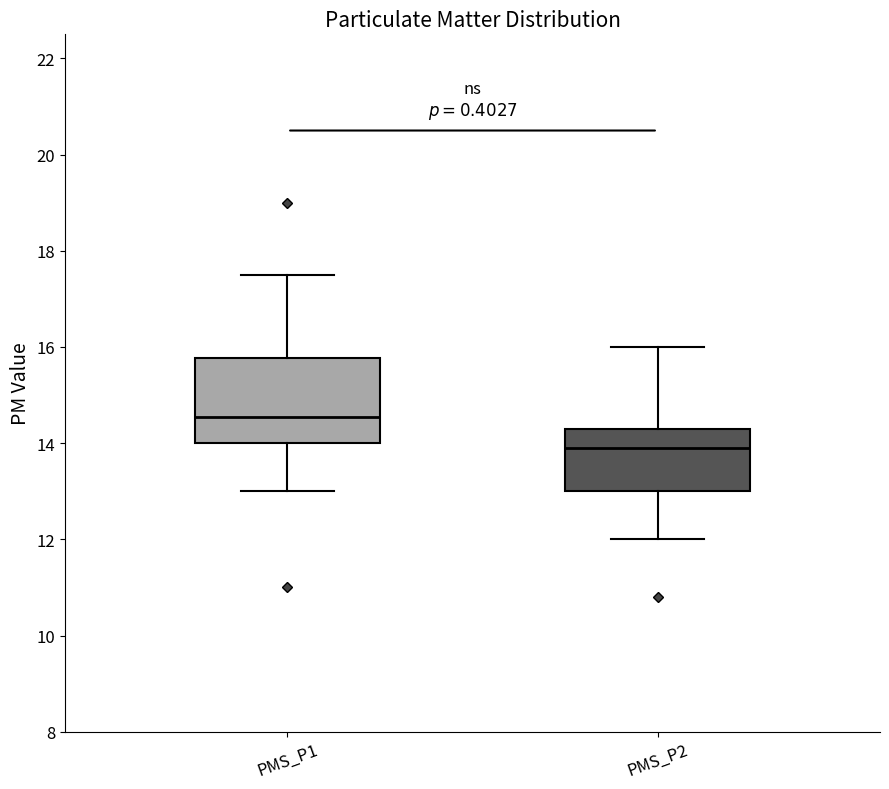

Reading left to right, transcribe this box plot: for each box, give where its median line is, the range the box spans, and where its two whiskers end, as read against the y-axis. The values are not printed on the chart, so give them approximately, as read against the axis.

PMS_P1: median 14.6, box 14.0 to 15.8, whiskers 13.0 to 17.6
PMS_P2: median 14.0, box 13.0 to 14.4, whiskers 12.0 to 16.0